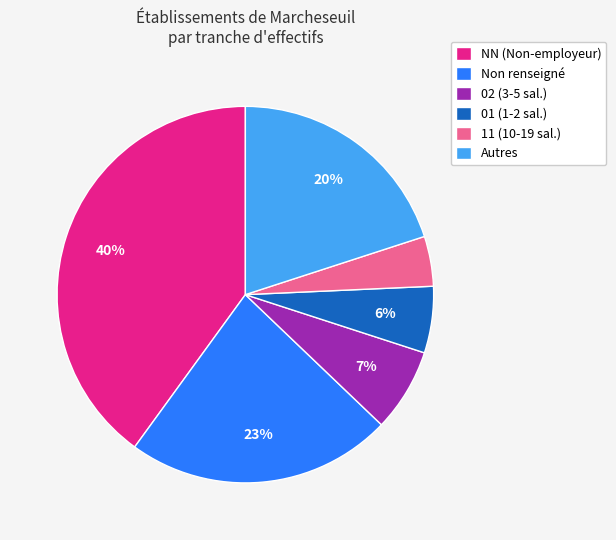

How many slices are in this pie chart?

6